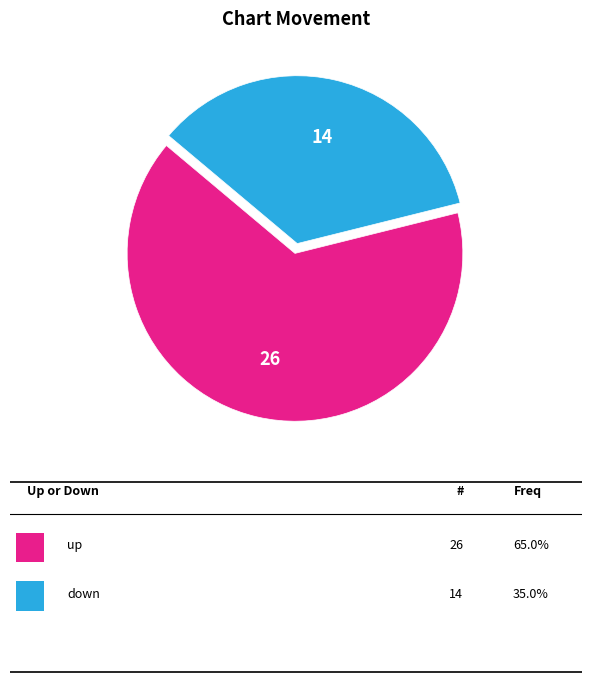

Is there a majority slice in this chart?

Yes